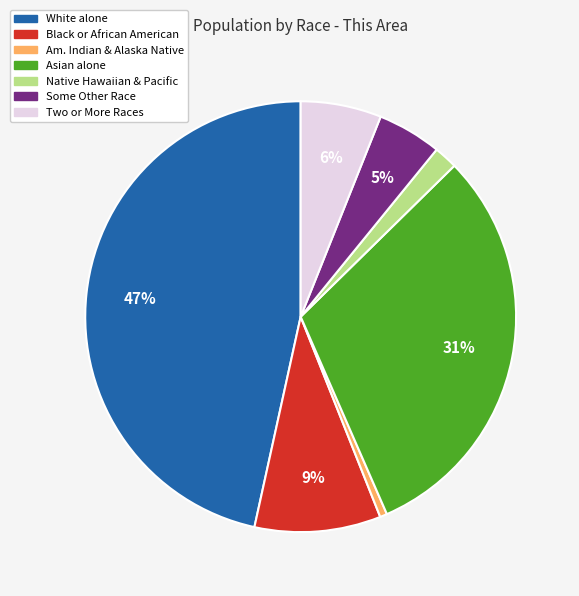

Is there any slice that represents more than half of the pie?

No